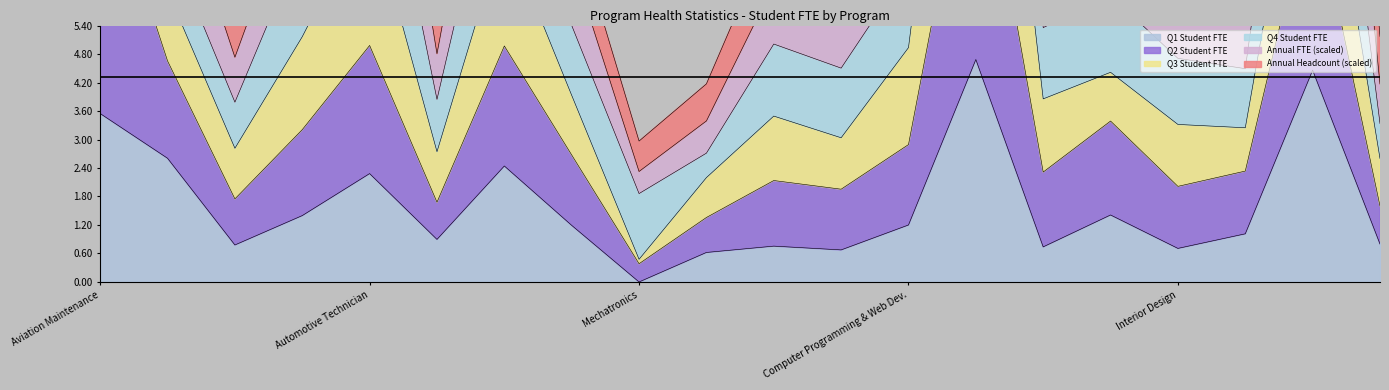

At which label does Q1 Student FTE reach its minimum?

Mechatronics